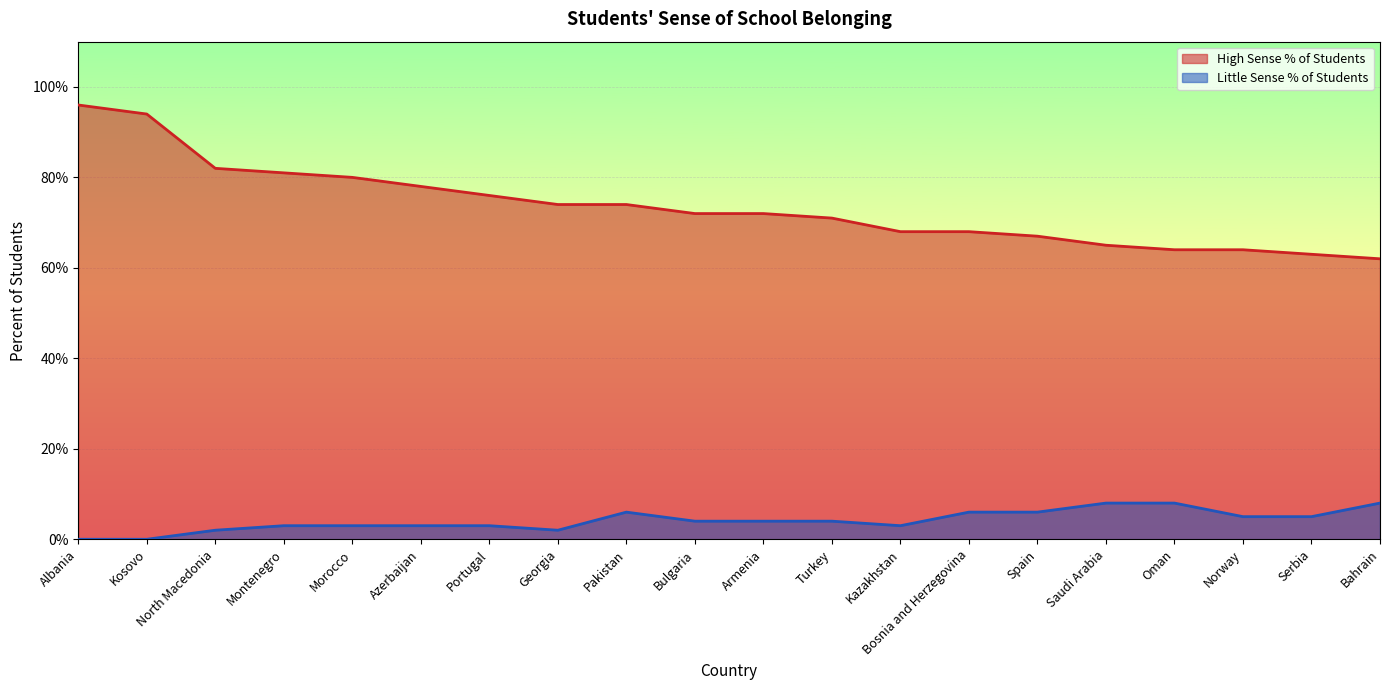

Does the chart display data point markers on the line(s)?

No